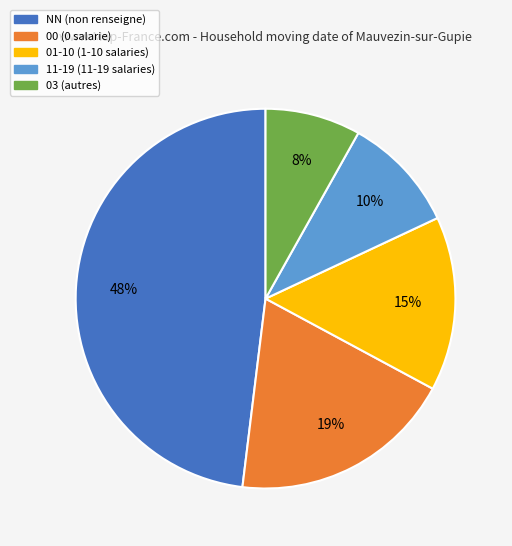

Which category has the biggest portion of the pie?

NN